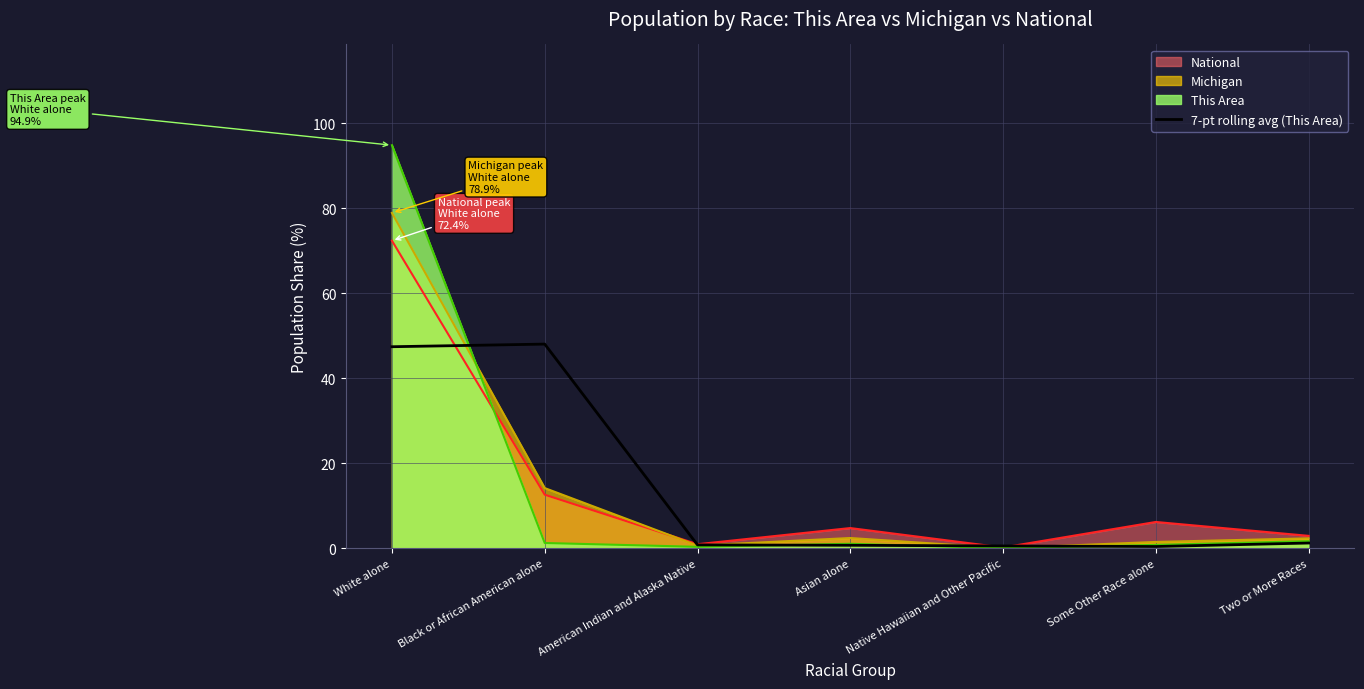

Which series has the widest spread of values?

This Area